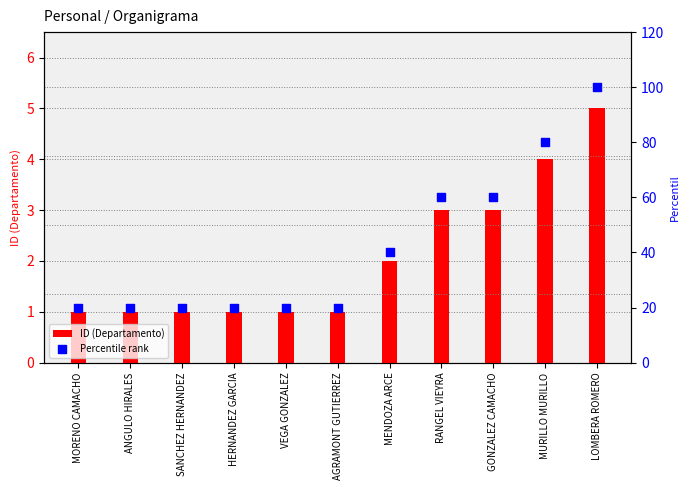

Which series reaches the minimum Y coordinate?

ID (Departamento)